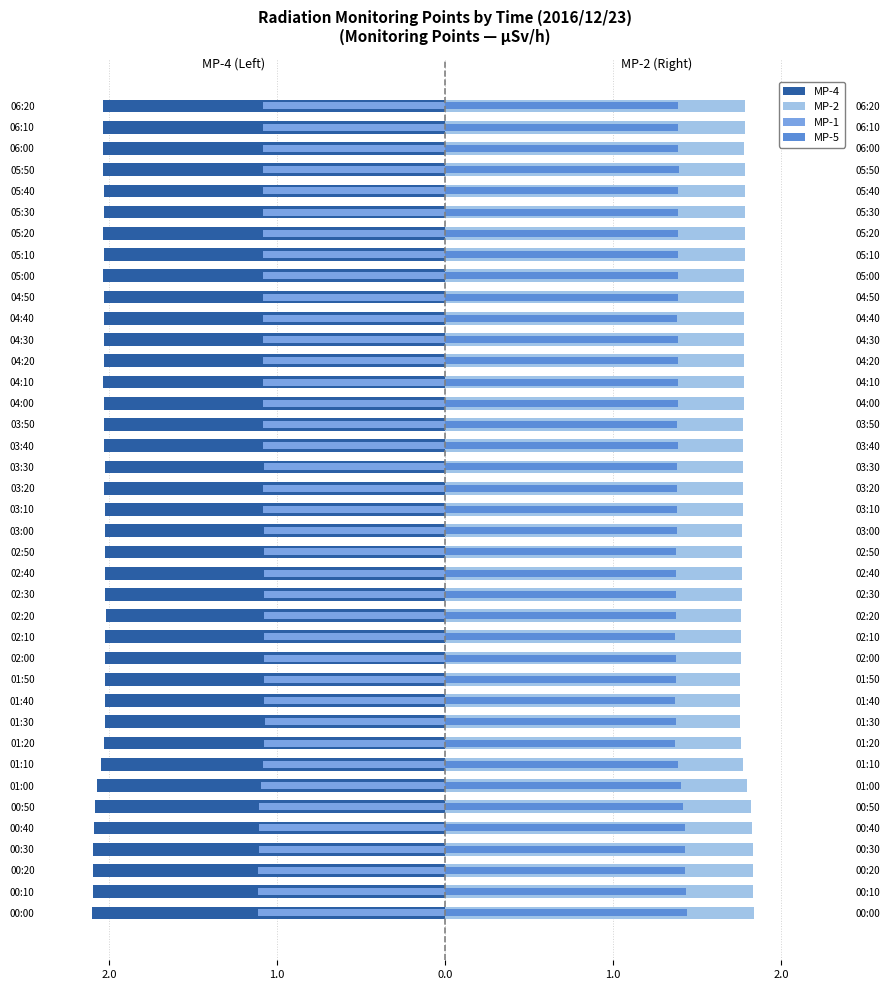

True or false: MP-1 has a value of -1.8 at 05:50.

False